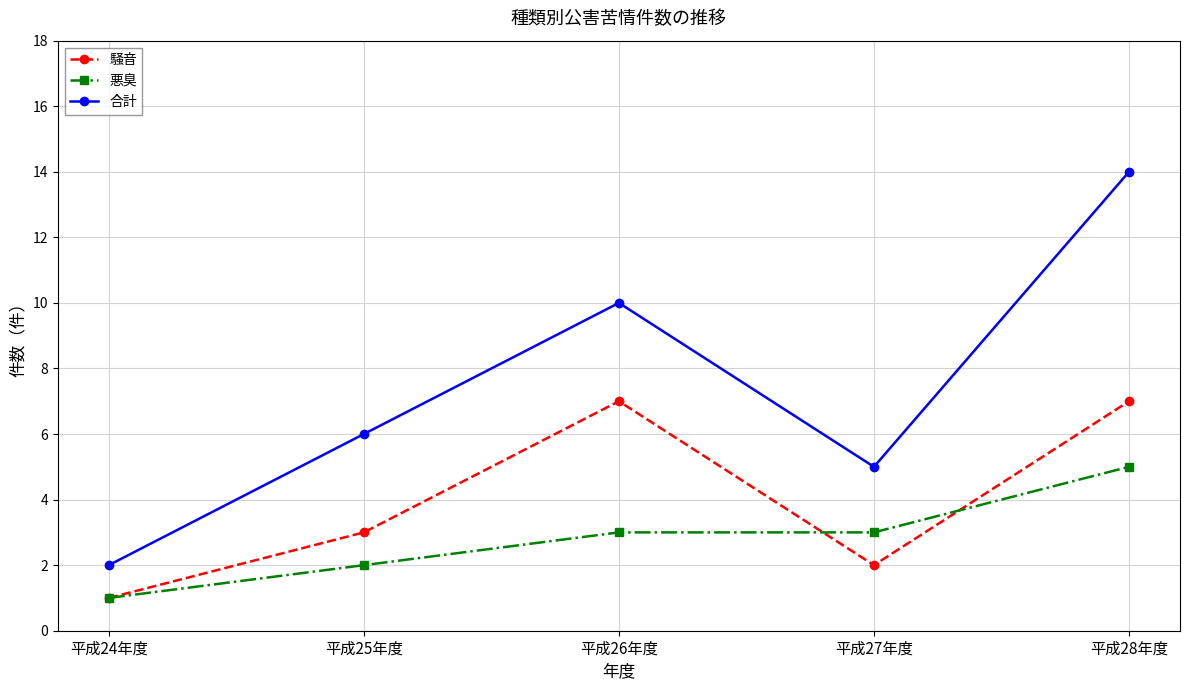

What is the difference between the second highest and minimum values in the 悪臭 series?

2